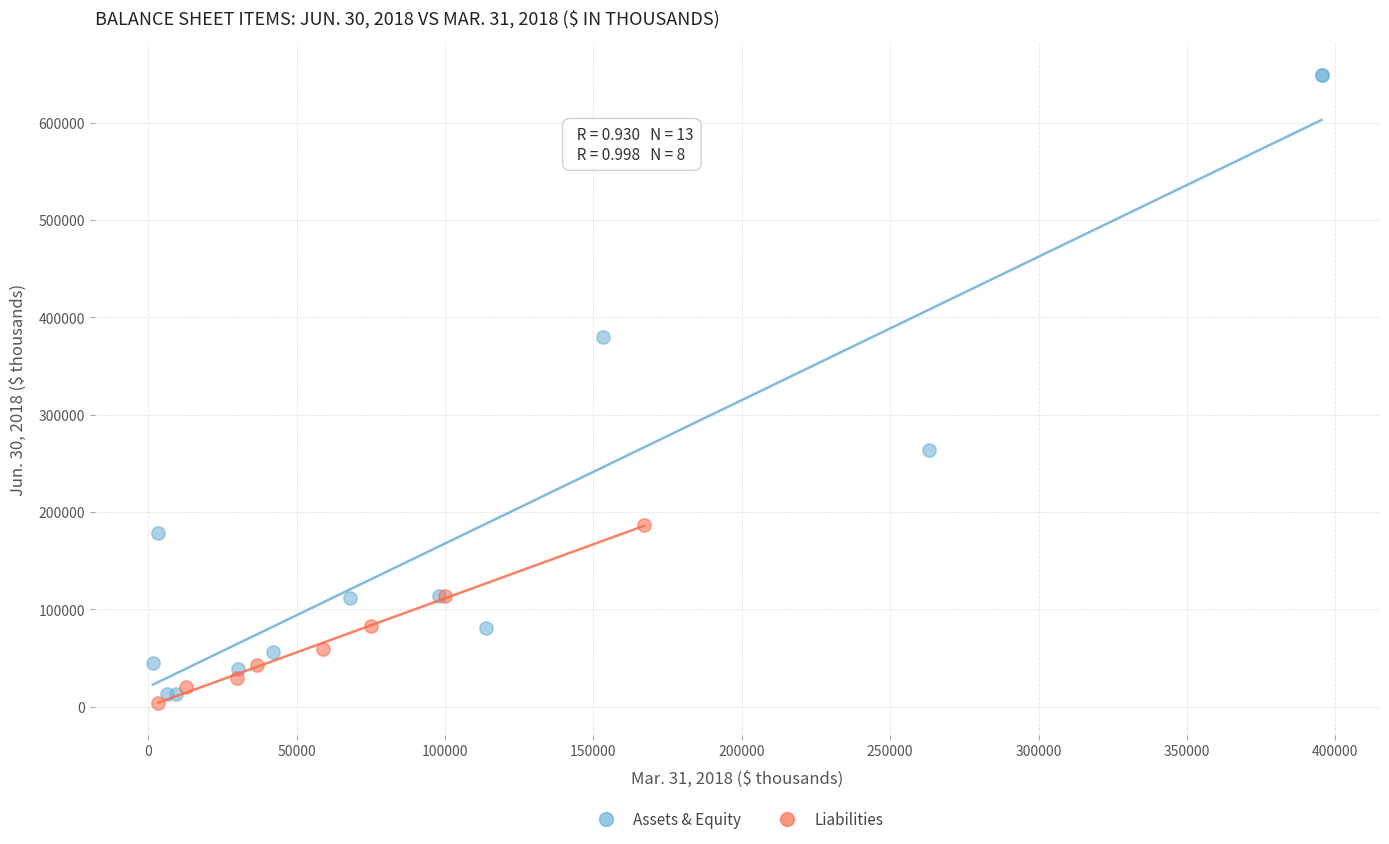

Which series has the widest spread of Y values?

Assets & Equity